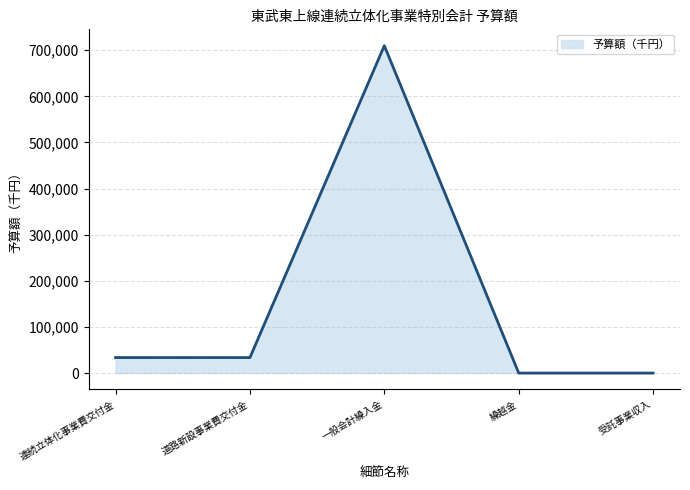

How many lines are shown in the chart?

1